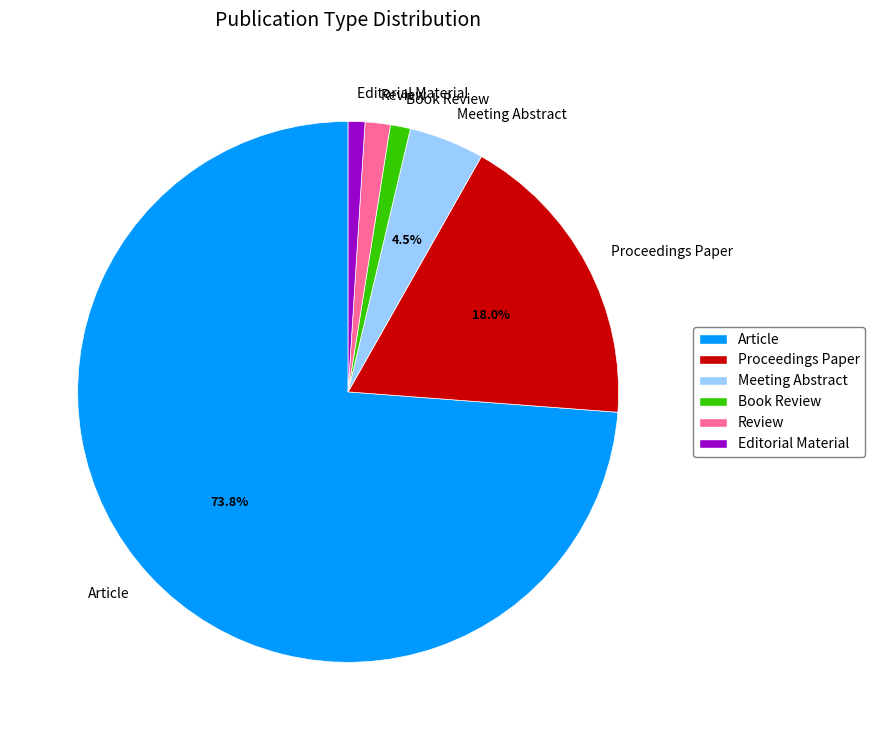

To the nearest percent, what is the difference between the largest and smallest slice percentages?

73%